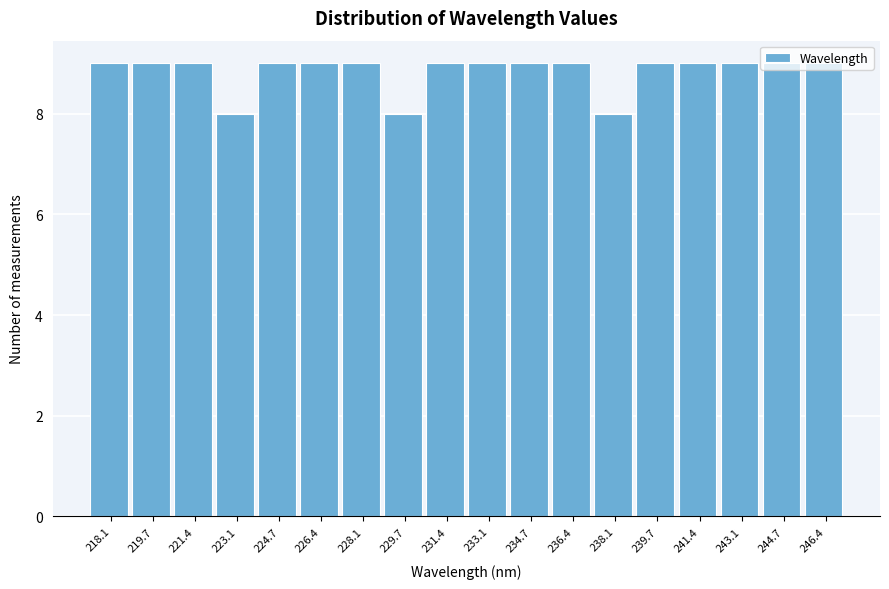

True or false: the data shows 9 at 218.1.

True